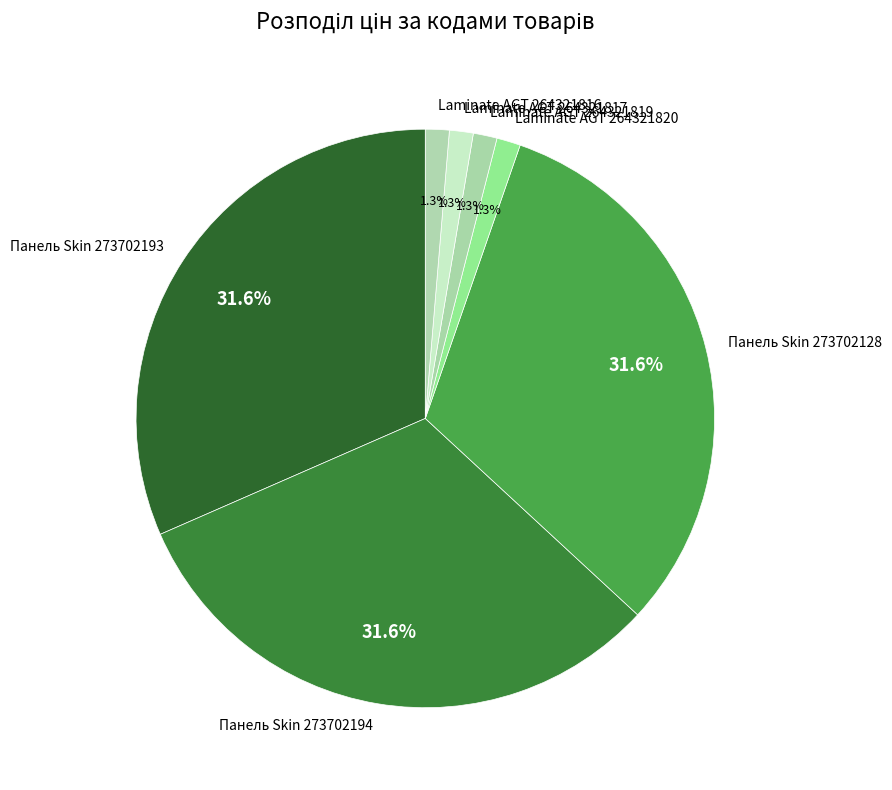

True or false: Laminate AGT 264321820 accounts for 1% of the total.

True